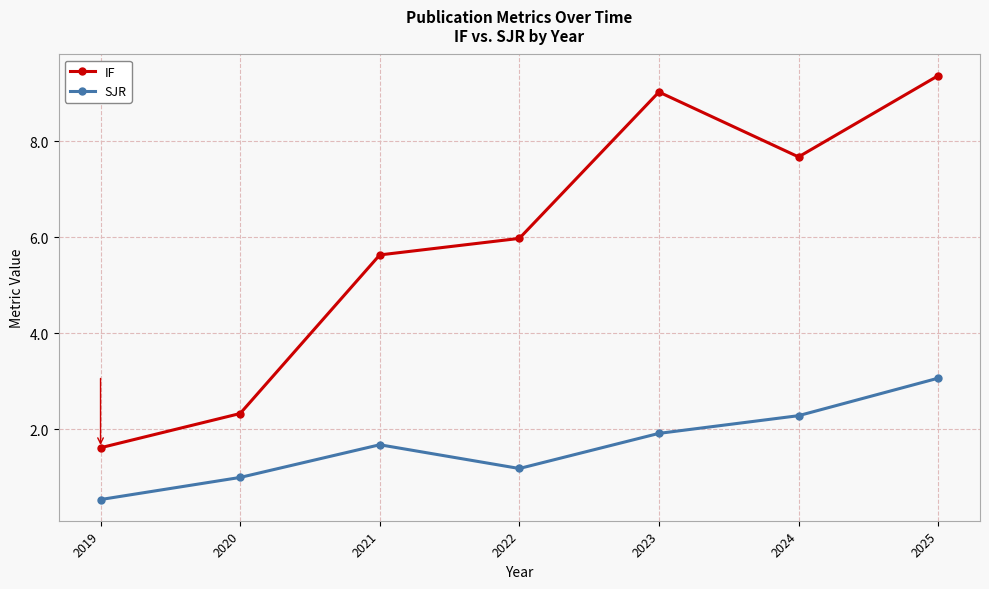

Reading left to right, transcribe all the data shown in this chart.

IF: 1.6	2.3	5.6	6.0	9.0	7.7	9.4
SJR: 0.5	1.0	1.7	1.2	1.9	2.3	3.1